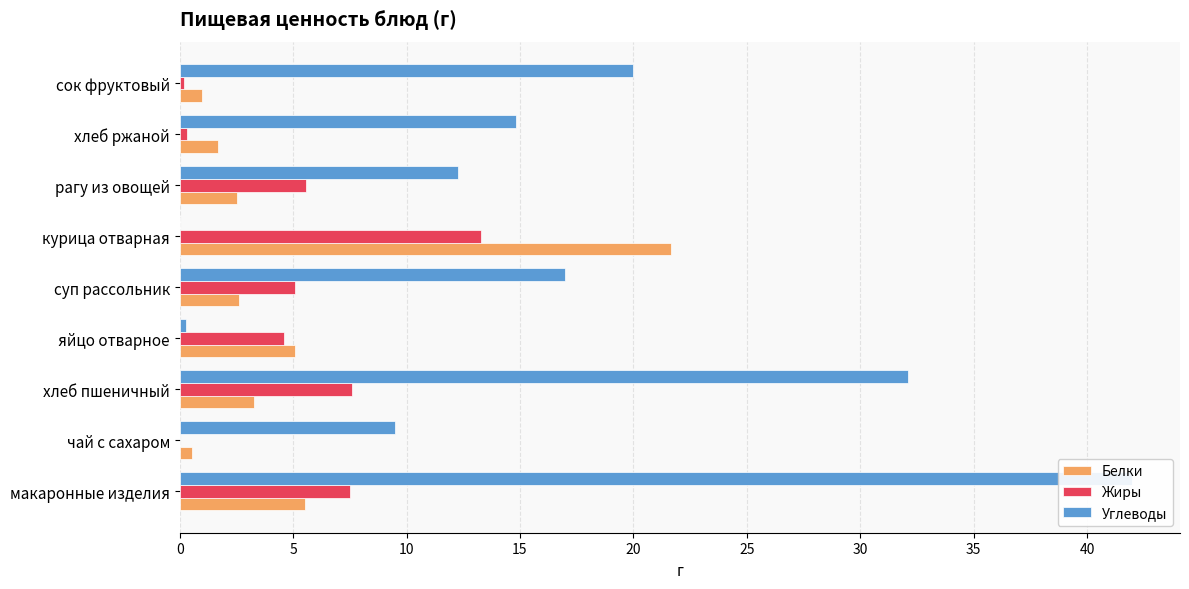

Rank the series at сок фруктовый from lowest to highest value.

Жиры, Белки, Углеводы